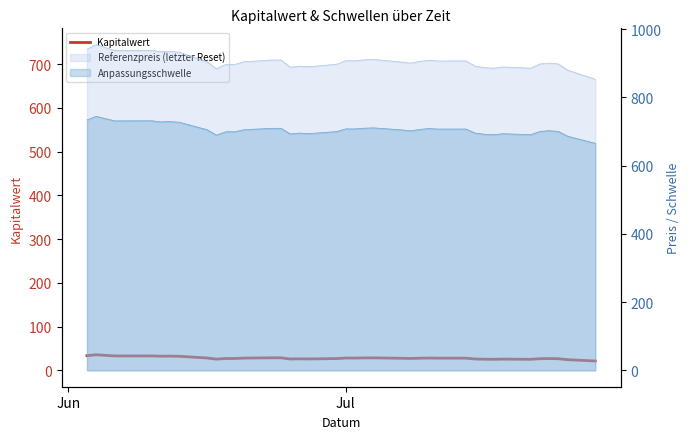

How many categories are shown in the chart?

38